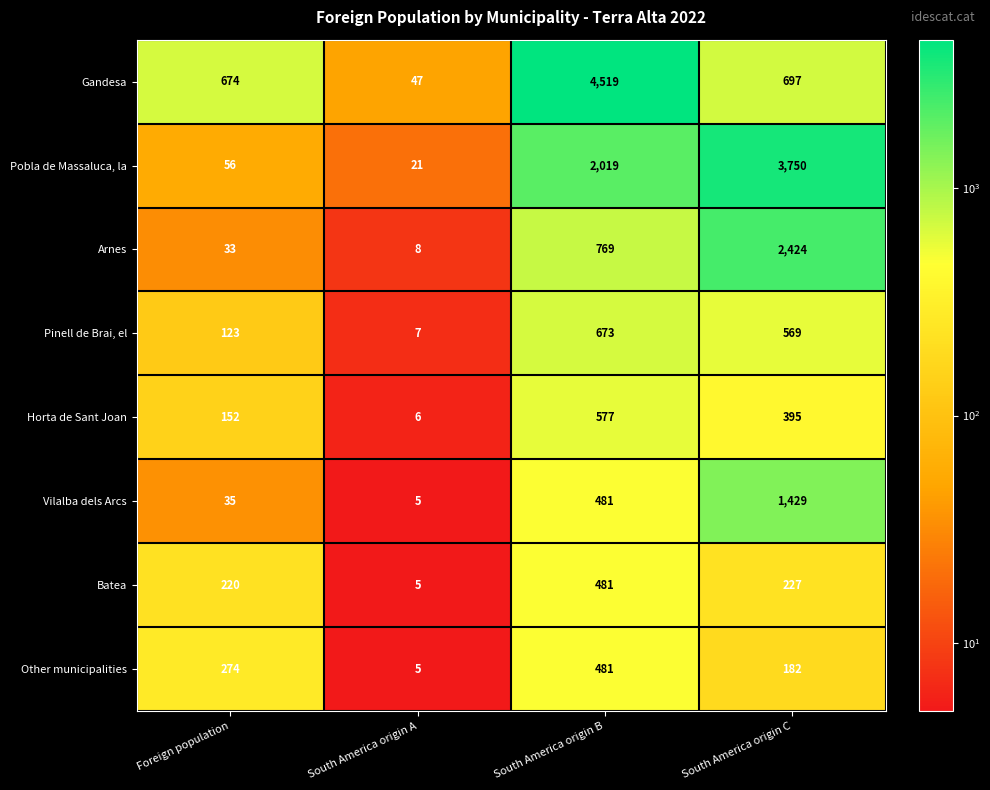

At how many categories does at least one series exceed 3892?

1